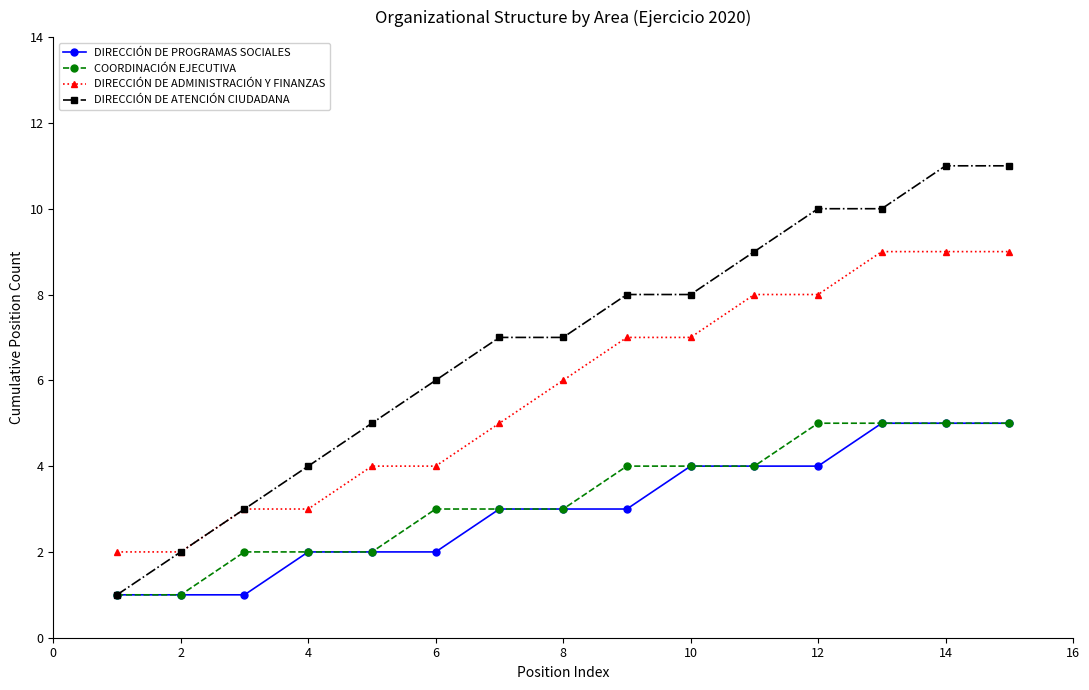

Which series has the largest total across all categories?

DIRECCIÓN DE ATENCIÓN CIUDADANA